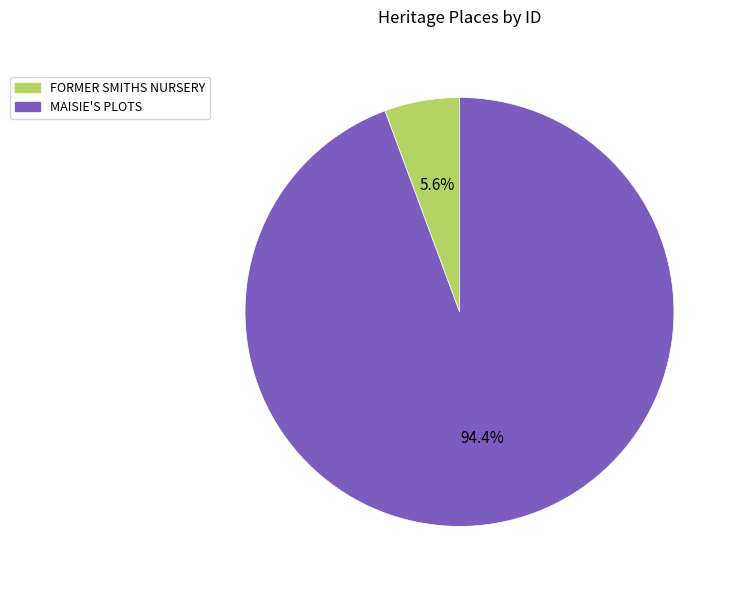

Which category has the biggest portion of the pie?

MAISIE'S PLOTS